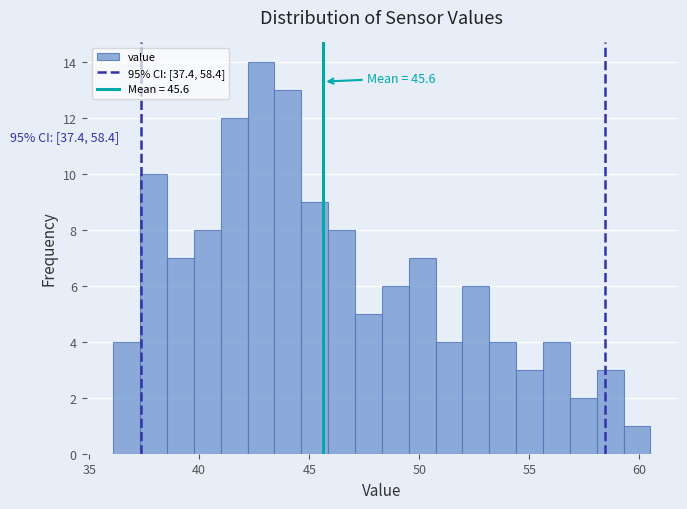

Read against the x-axis, roughly where is the centre of the tallest bar?

43.0